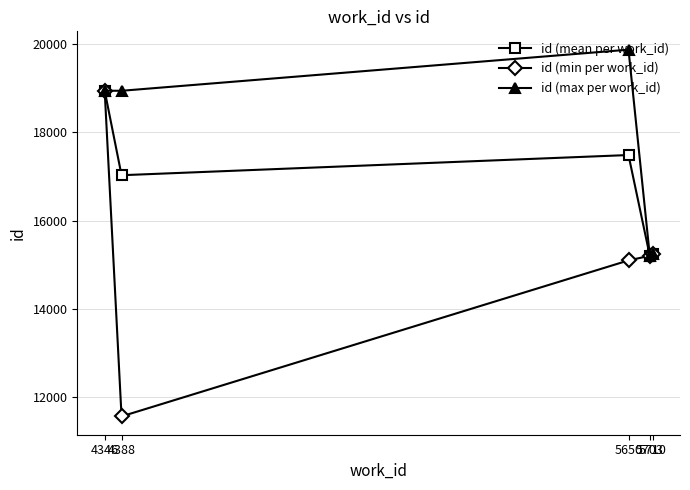

What is the sum of all id (min per work_id) values?

76056.0